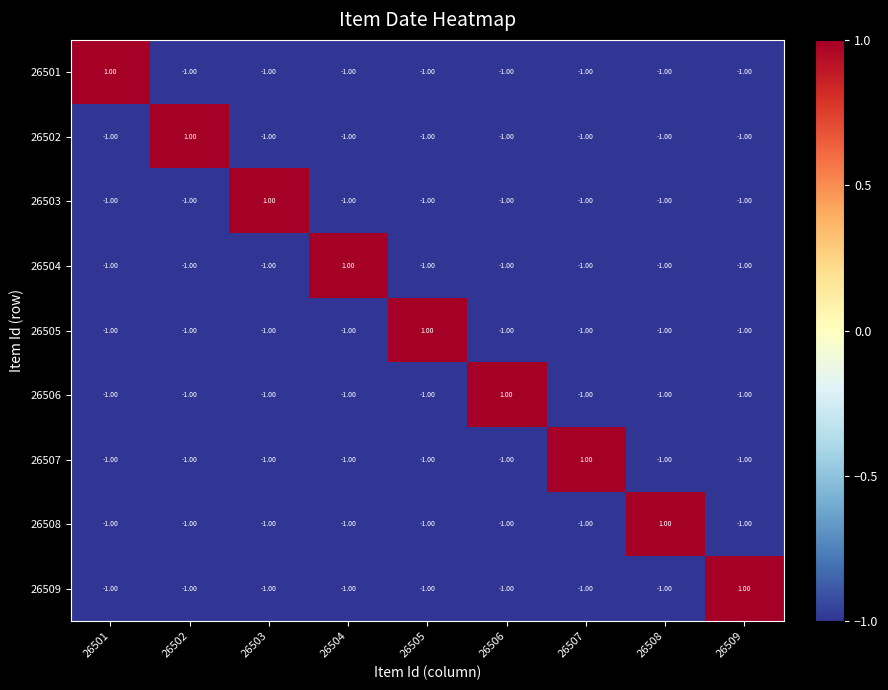

What is the sum of all 26507 values?

-7